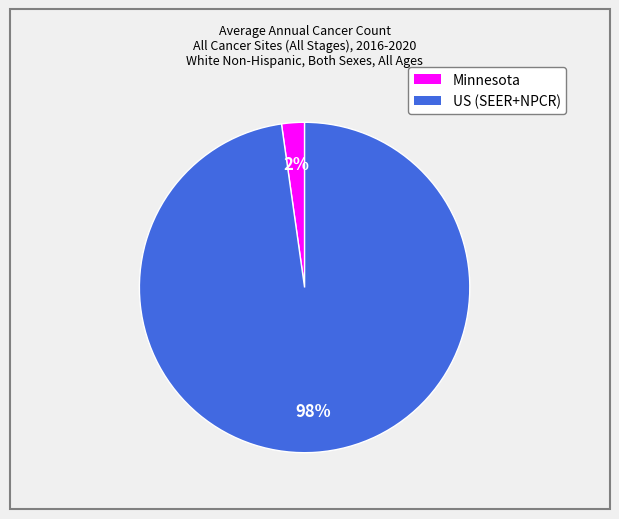

Does any single category account for the majority?

Yes